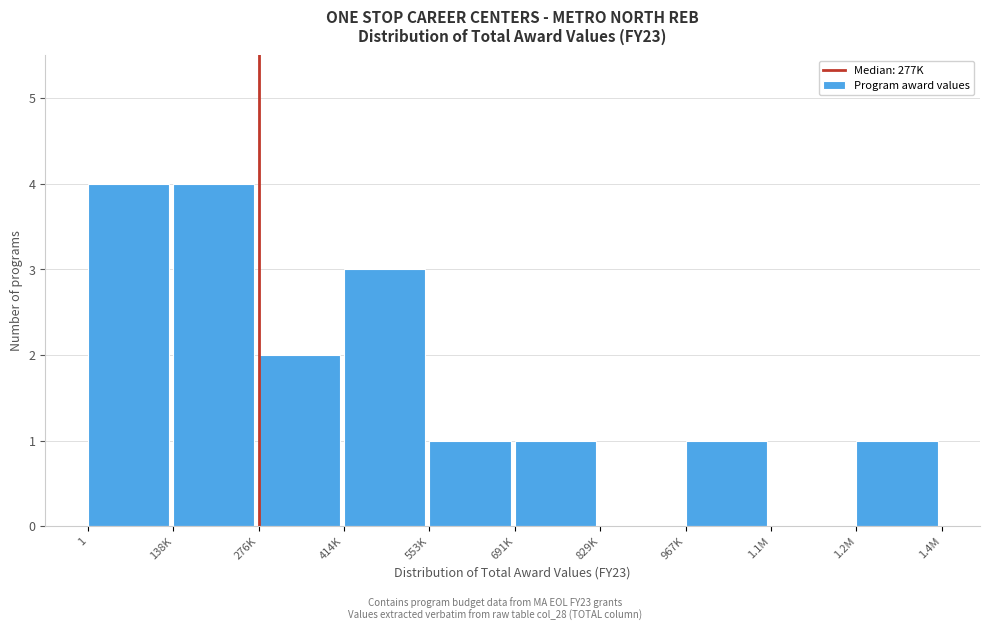

Reading right to left, list all the values displayed in this chart.

1.2M=1	1.1M=0	967K=1	829K=0	691K=1	553K=1	414K=3	276K=2	138K=4	1=4